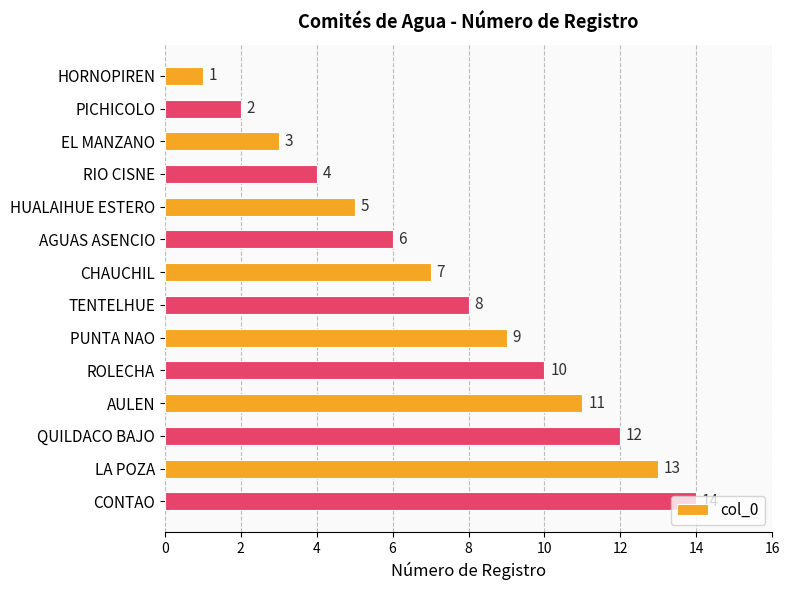

What is the difference between the maximum and second lowest values?

12